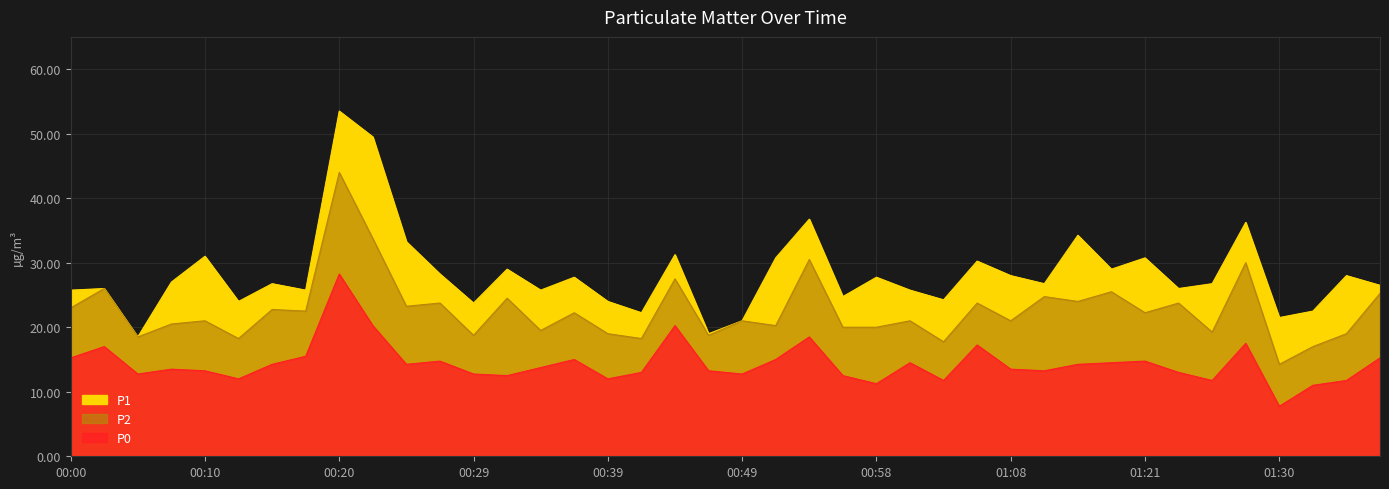

Reading left to right, what are all the values shown in this chart?

P1: 25.8	26.0	18.5	27.0	31.0	24.0	26.8	25.8	53.5	49.5	33.2	28.2	23.8	29.0	25.8	27.8	24.0	22.2	31.2	19.0	21.0	30.8	36.8	24.8	27.8	25.8	24.2	30.2	28.0	26.8	34.2	29.0	30.8	26.0	26.8	36.2	21.5	22.5	28.0	26.5
P2: 23.0	26.0	18.5	20.5	21.0	18.2	22.8	22.5	44.0	33.8	23.2	23.8	18.8	24.5	19.5	22.2	19.0	18.2	27.5	18.8	21.0	20.2	30.5	20.0	20.0	21.0	17.8	23.8	21.0	24.8	24.0	25.5	22.2	23.8	19.2	30.0	14.2	17.0	19.0	25.2
P0: 15.2	17.0	12.8	13.5	13.2	12.0	14.2	15.5	28.2	20.2	14.2	14.8	12.8	12.5	13.8	15.0	12.0	13.0	20.2	13.2	12.8	15.0	18.5	12.5	11.2	14.5	11.8	17.2	13.5	13.2	14.2	14.5	14.8	13.0	11.8	17.5	7.8	11.0	11.8	15.2